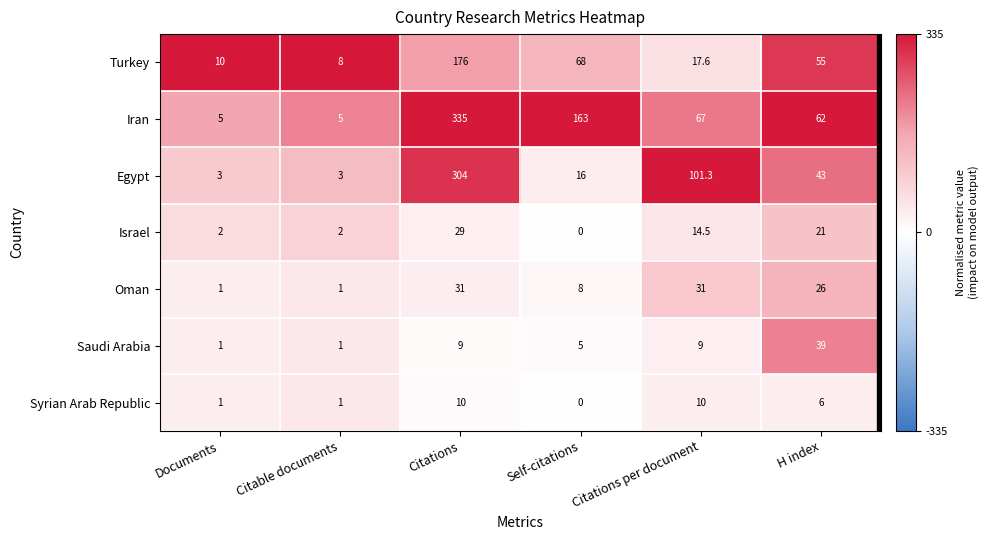

How many Oman values are between 1 and 31?

6